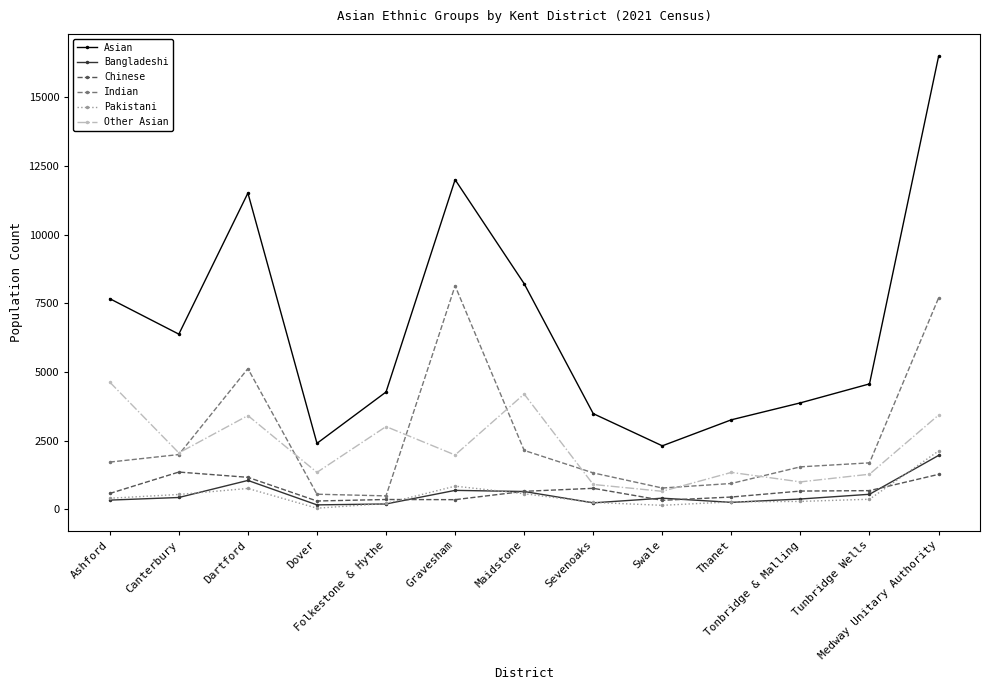

What position from the left is Dartford?

3